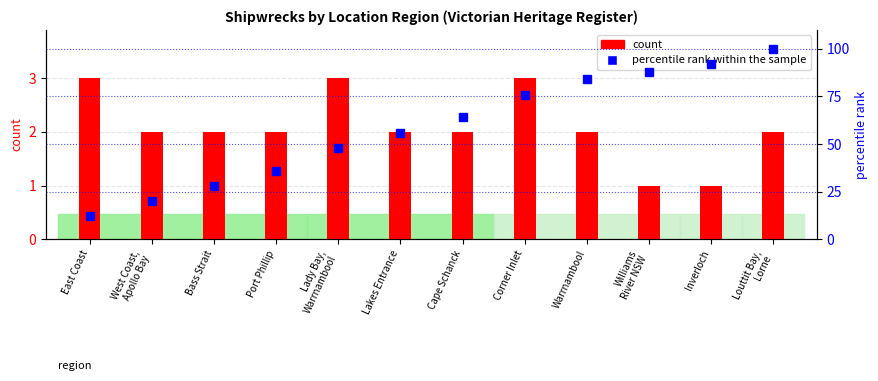

What is the difference between the highest and lowest values at Bass Strait?

26.0